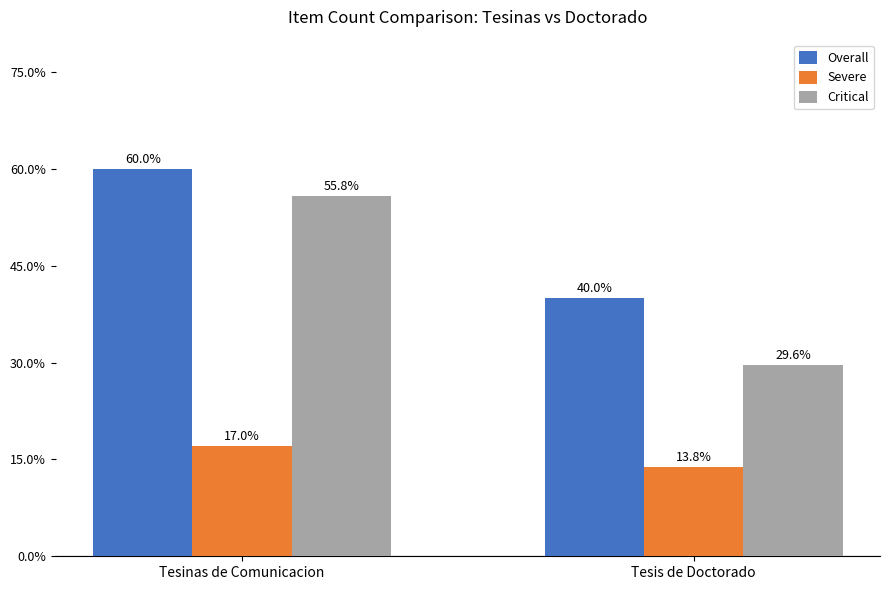

How many data points in Critical are above 55?

1